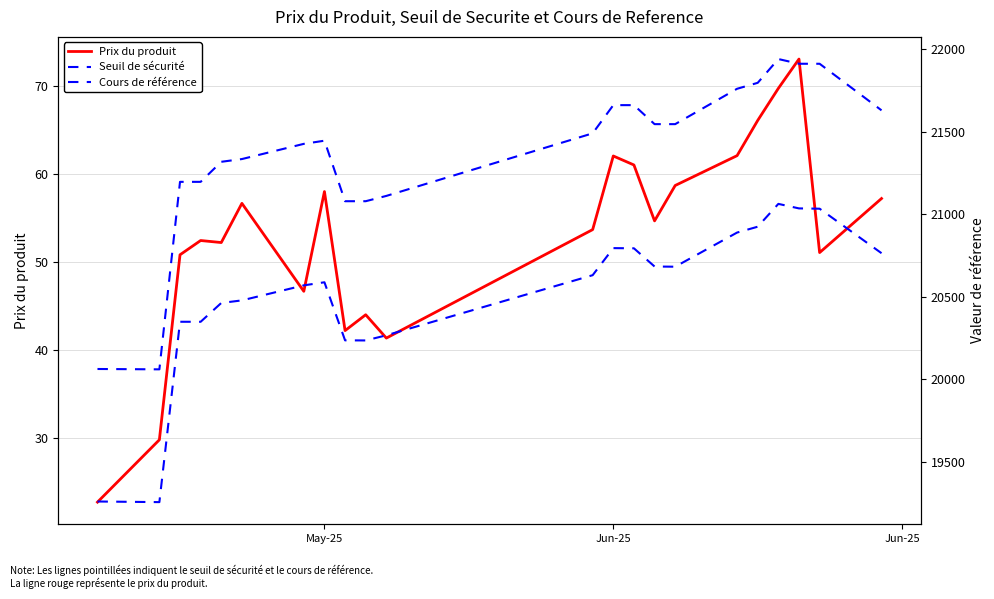

At which category is the sum across all series the highest?

18